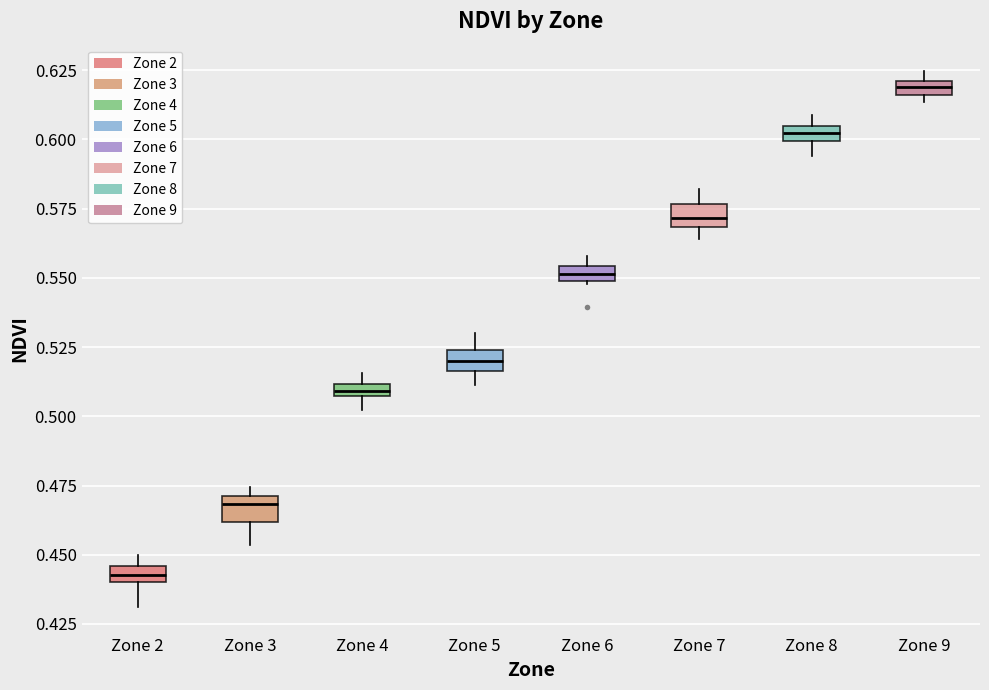

Where is the upper edge of the box for Zone 3 on the y-axis? The values are not printed on the chart, so give them approximately, as read against the axis.

0.470